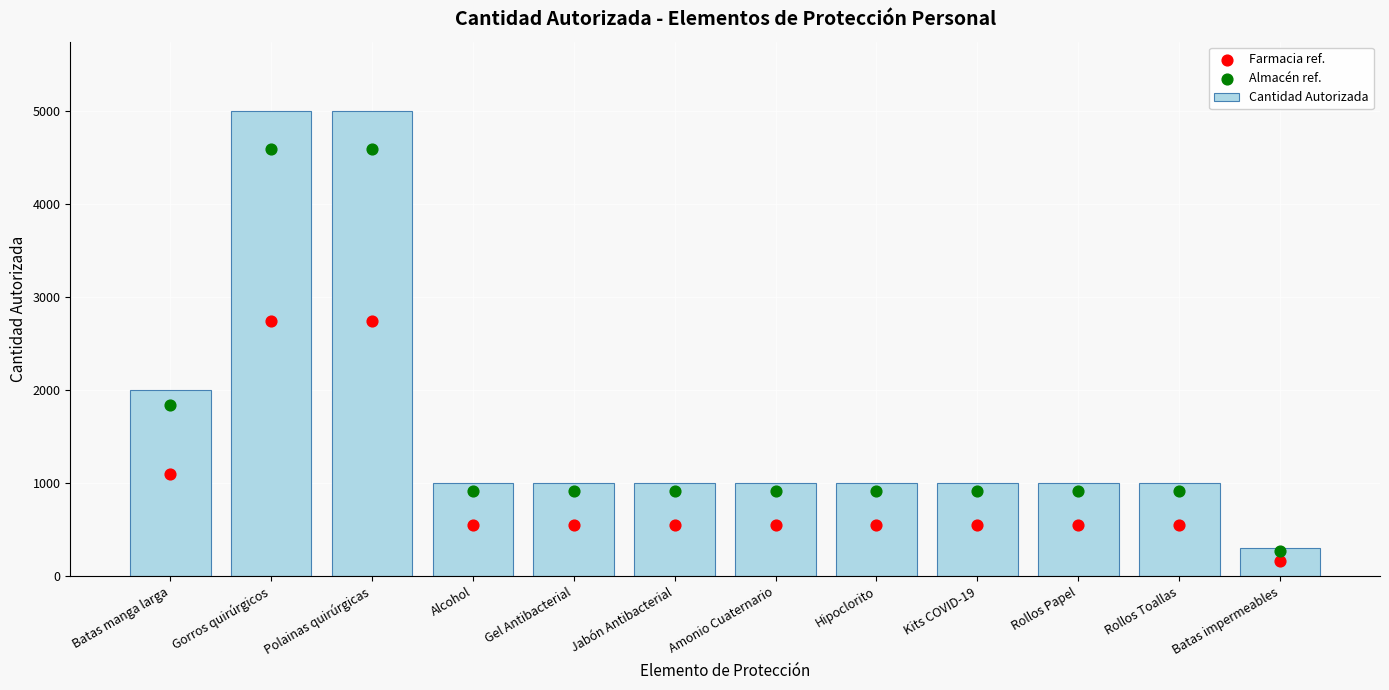

At how many categories does at least one series exceed 2934?

2